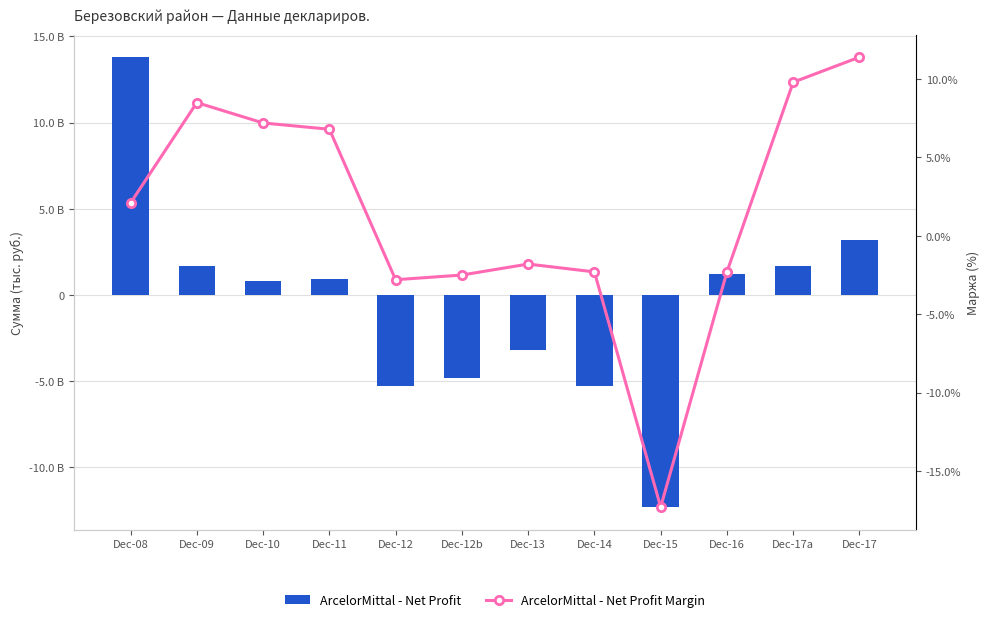

How many data points in ArcelorMittal - Net Profit are above 900?

5